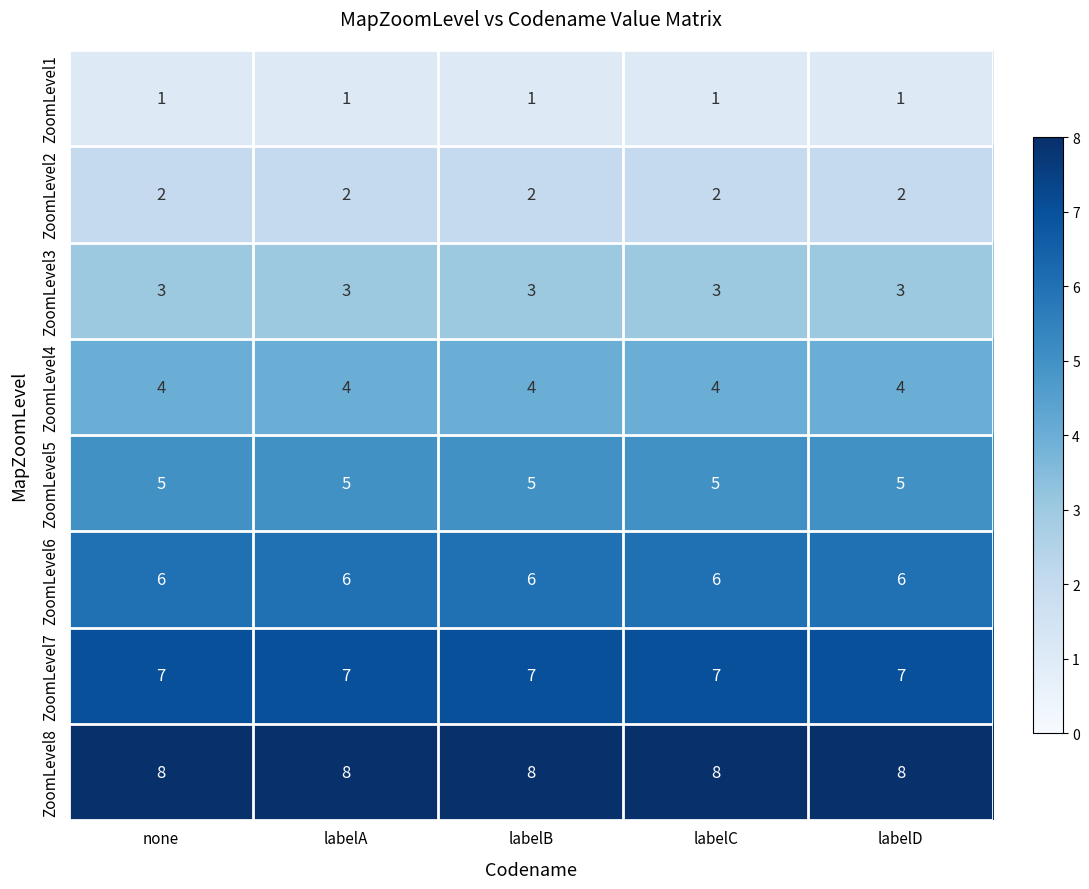

What is the difference between the highest and lowest values at labelA?

7